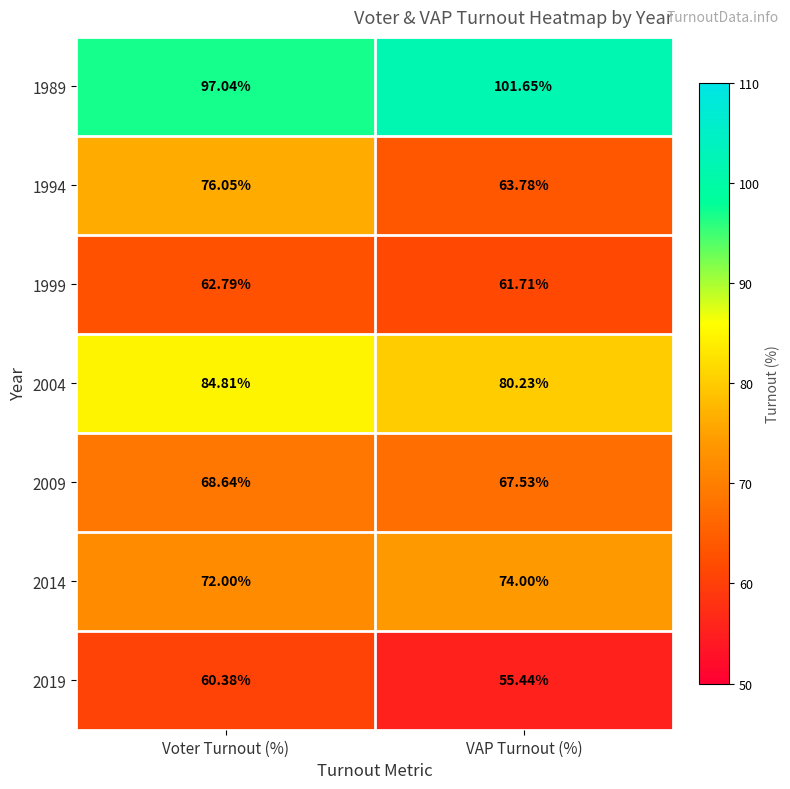

Is the value of 2019 at VAP Turnout (%) greater than the value of 1994 at Voter Turnout (%)?

No